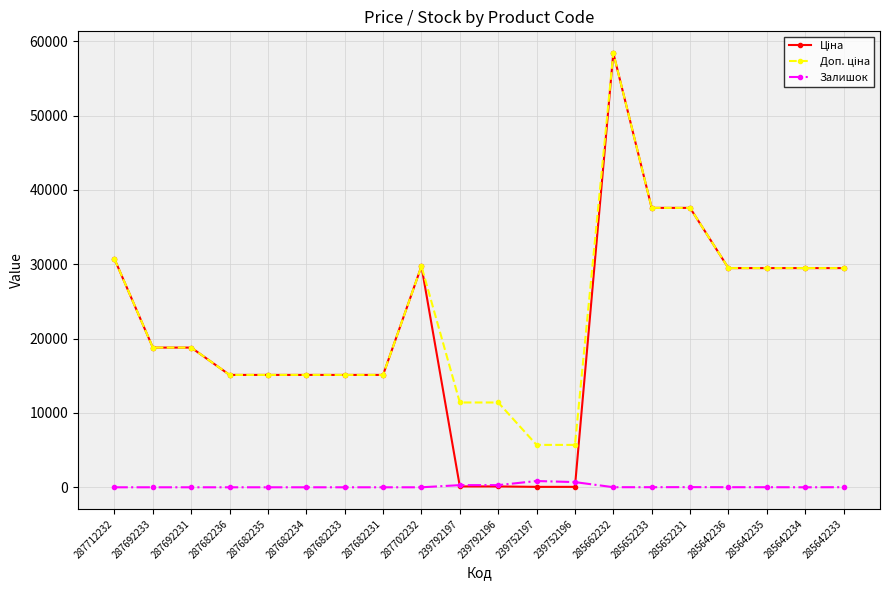

At how many categories does at least one series exceed 35350?

3